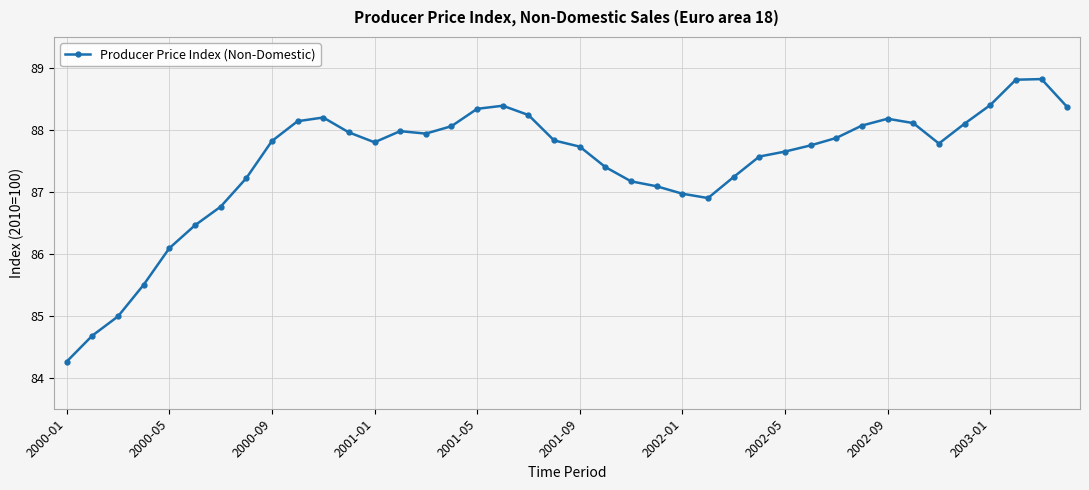

What is the value of the 34th point from the left?

88.1